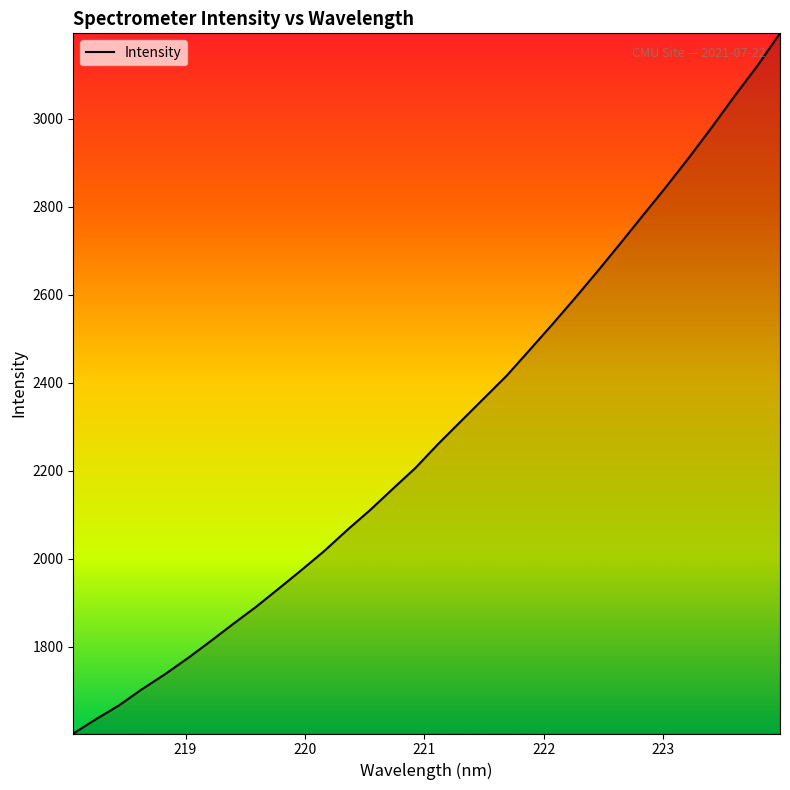

True or false: the data has more than 1 interior local peaks.

False